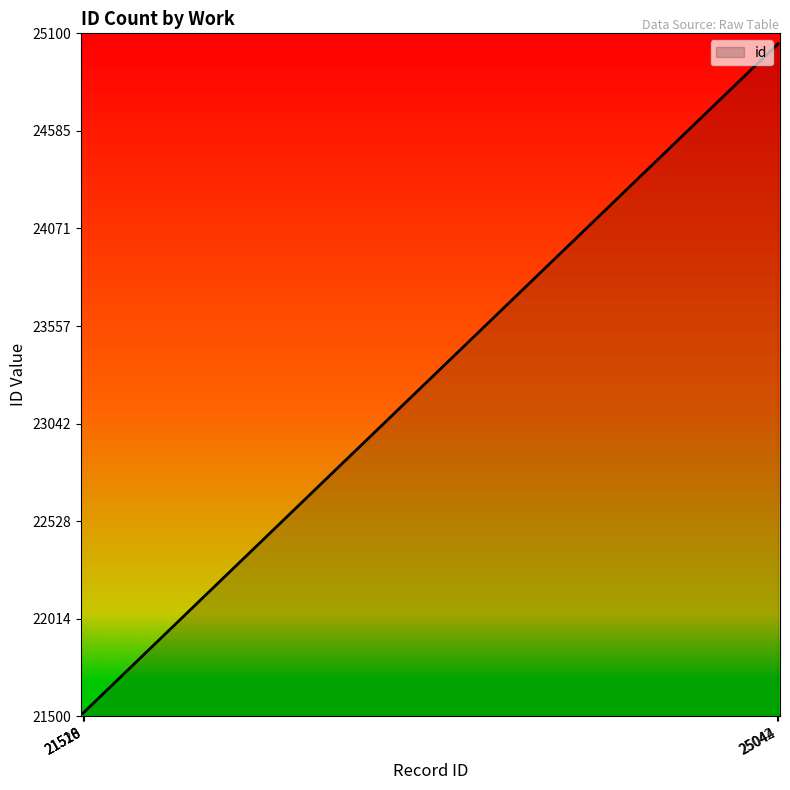

What is the maximum value shown in the chart?

25045